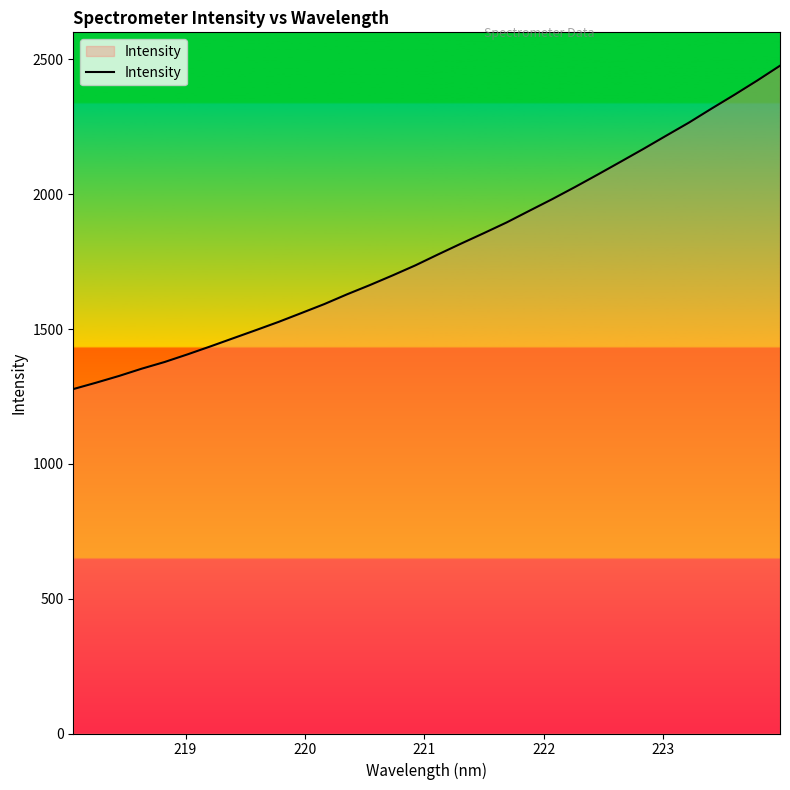

What is the difference between the maximum and minimum values?

1199.2